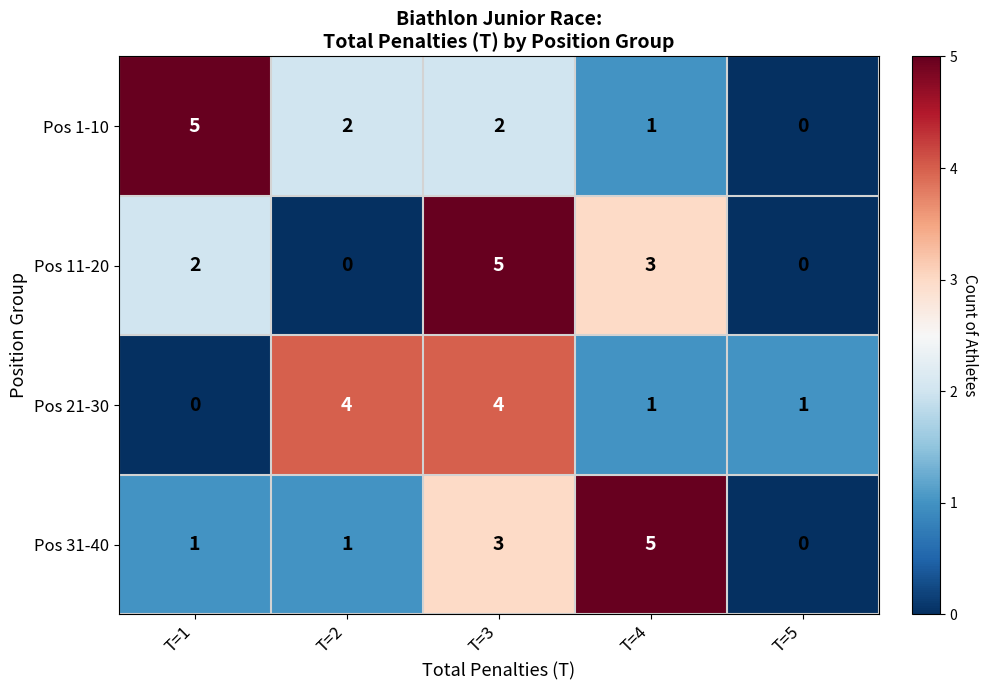

At which category is the sum across all series the highest?

T=3